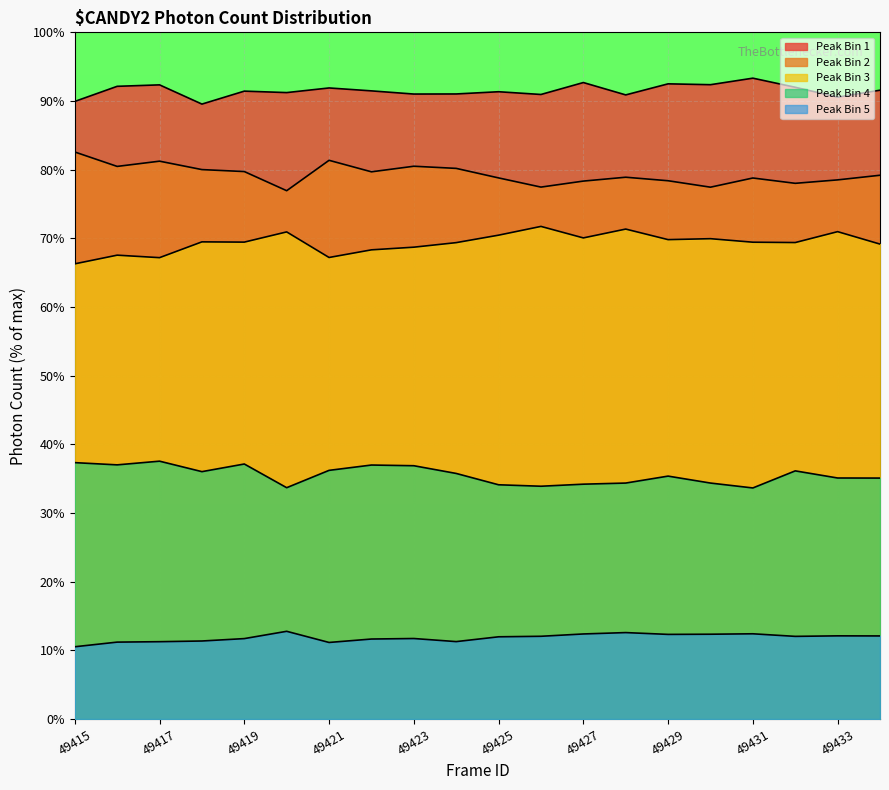

Count the number of categories in the chart.

20